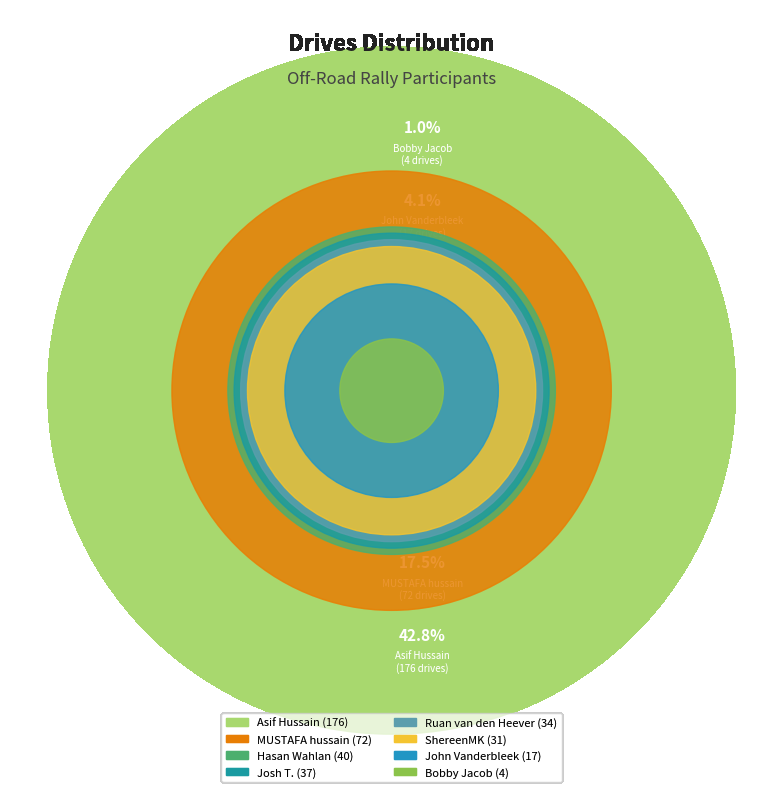

Does John Vanderbleek represent more than half of the total?

No